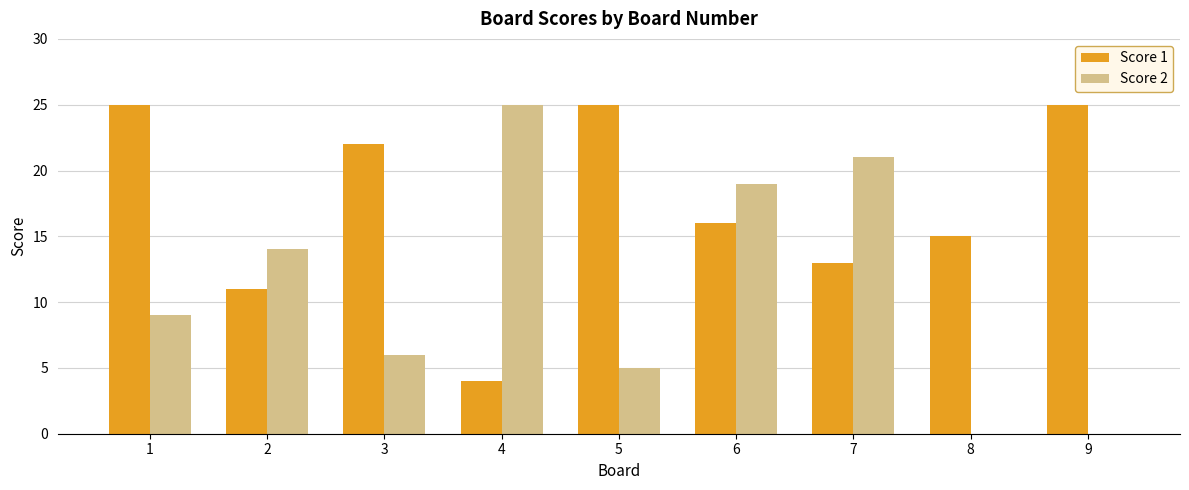

True or false: Score 1 has a value of 3 at 7.

False